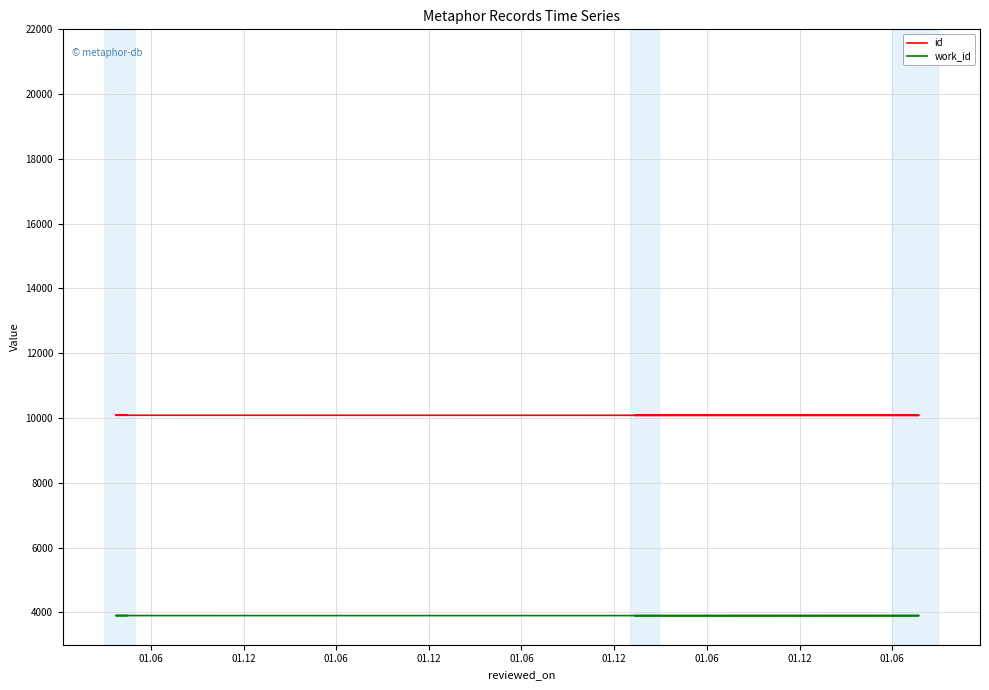

How many distinct data groups are displayed?

2